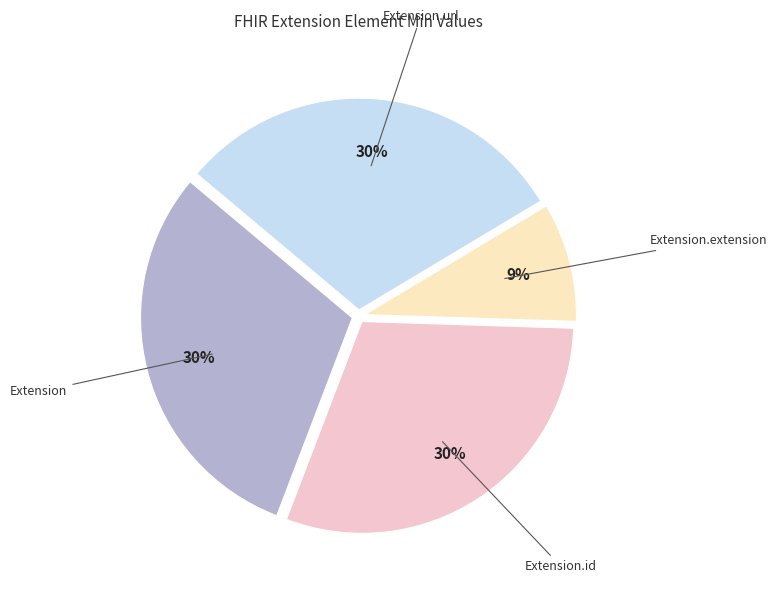

How many segments does this pie chart have?

4